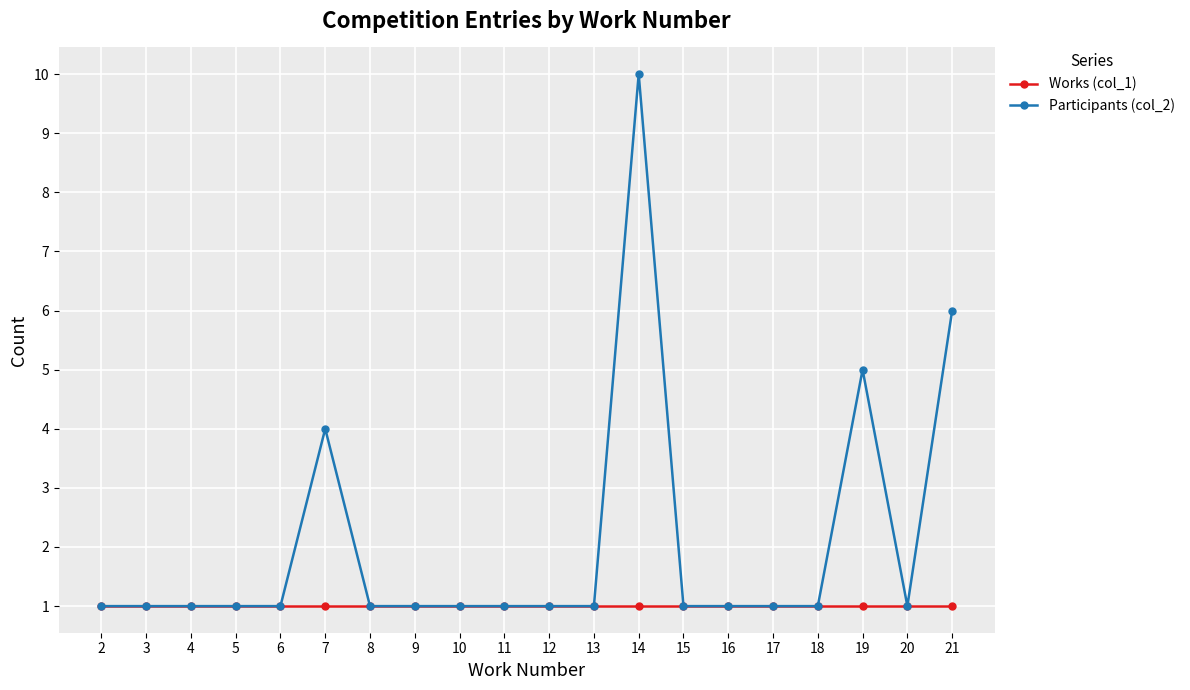

Which series has the largest total across all categories?

Participants (col_2)